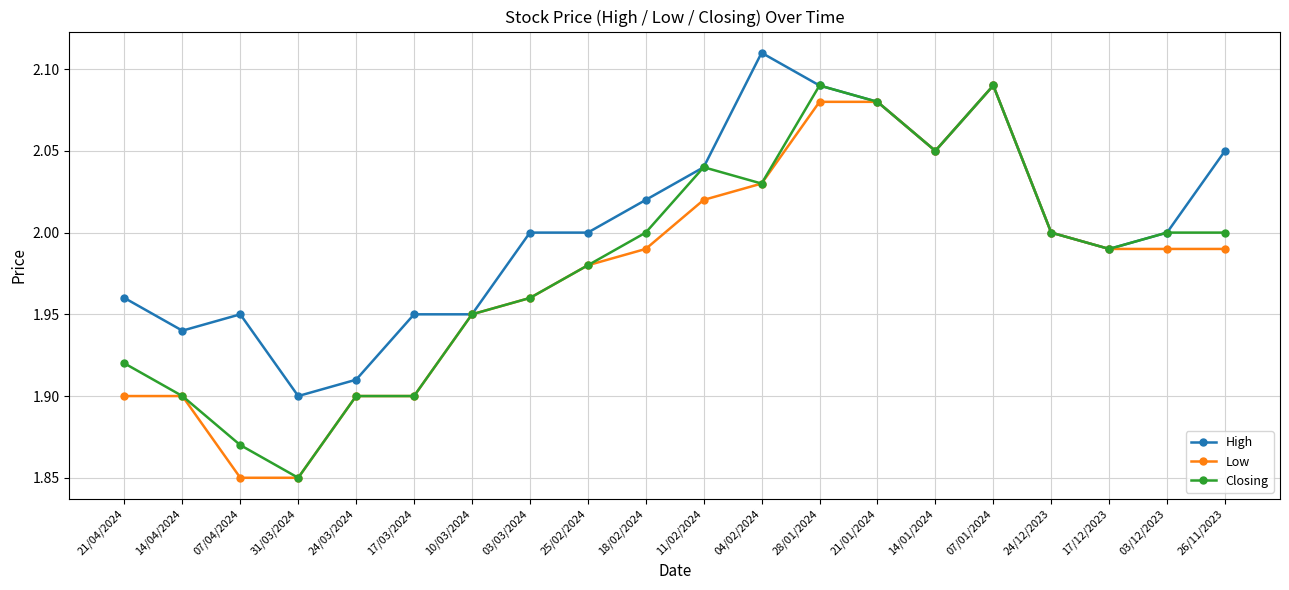

Count the number of data series in this chart.

3